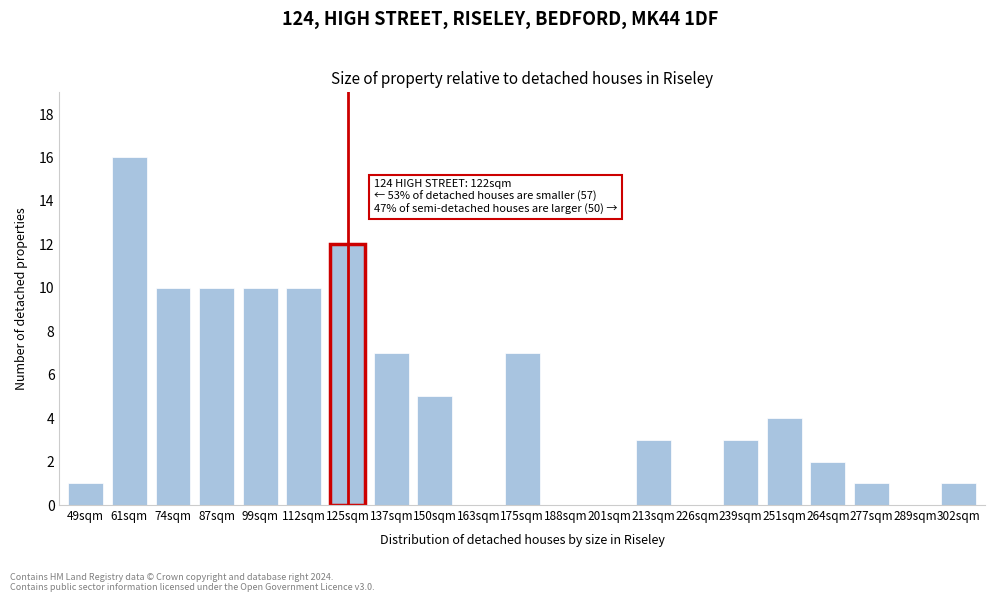

Reading left to right, what are all the values shown in this chart?

49sqm=1	61sqm=16	74sqm=10	87sqm=10	99sqm=10	112sqm=10	125sqm=12	137sqm=7	150sqm=5	163sqm=0	175sqm=7	188sqm=0	201sqm=0	213sqm=3	226sqm=0	239sqm=3	251sqm=4	264sqm=2	277sqm=1	289sqm=0	302sqm=1